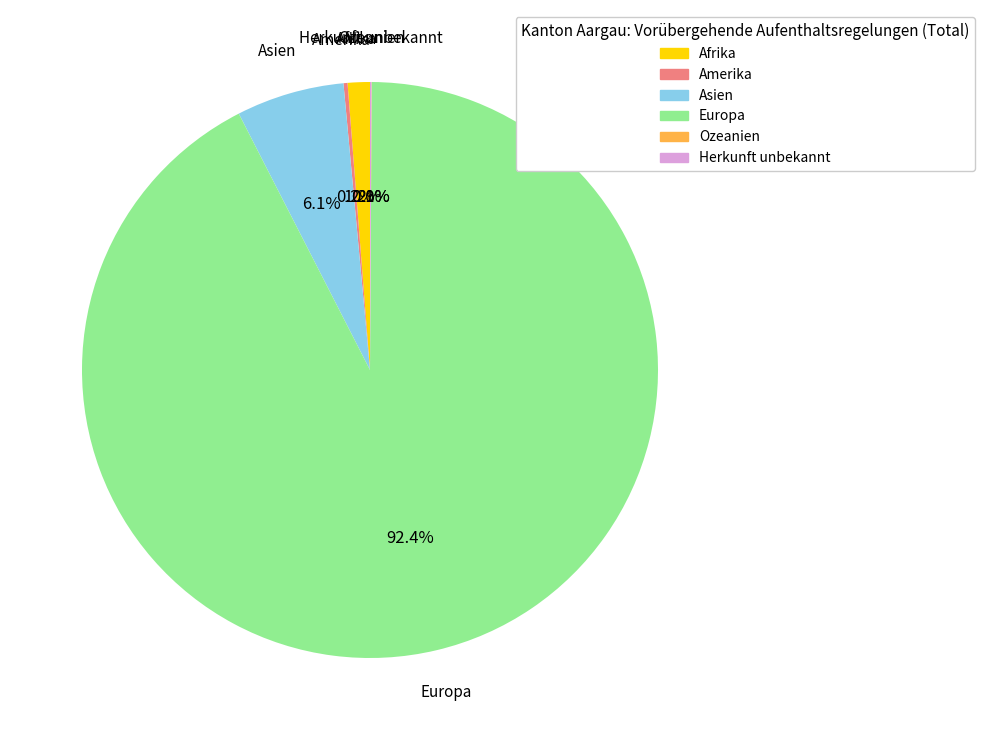

How much of the chart is everything except Europa?

7.6%